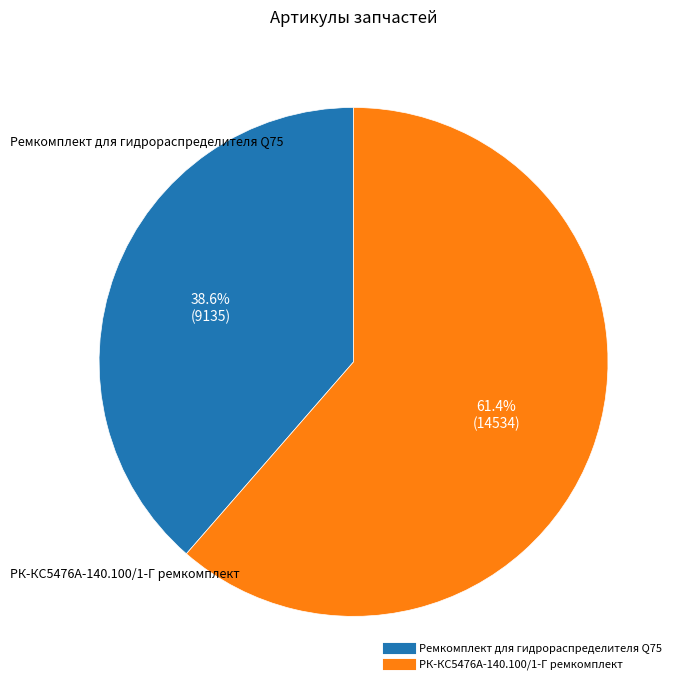

What is the ratio of the value at Ремкомплект для гидрораспределителя Q75 to the value at РК-КС5476А-140.100/1-Г ремкомплект?

0.6